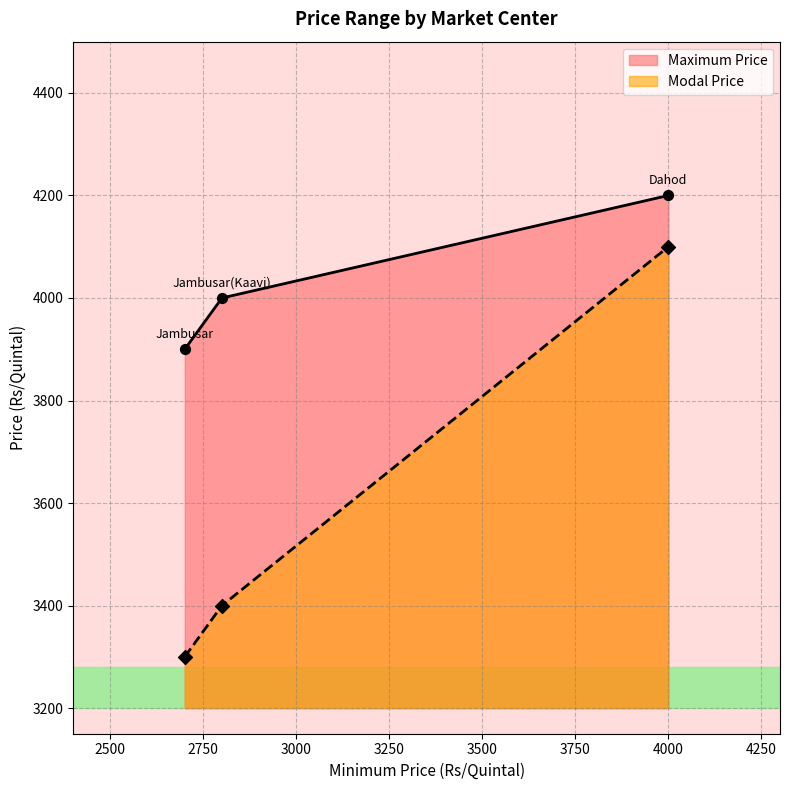

At how many categories does at least one series exceed 4164?

1